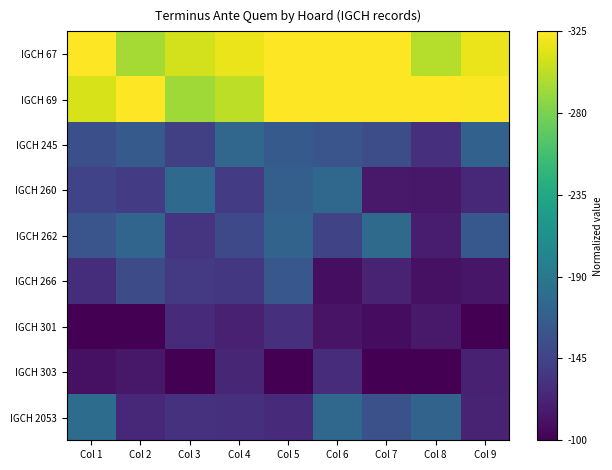

At how many categories does at least one series exceed 0?

9